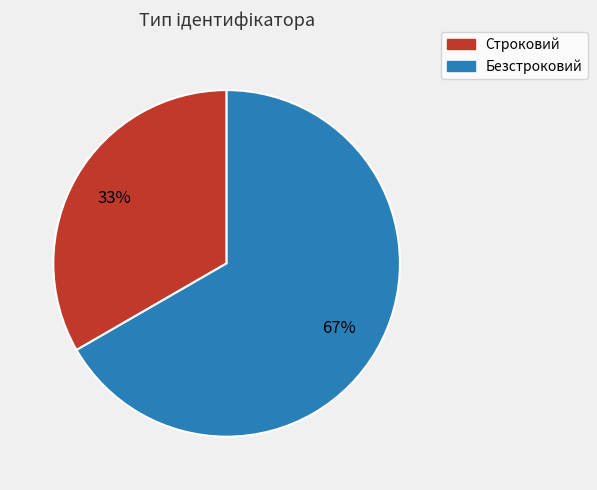

What is the ratio of the value at Безстроковий to the value at Строковий?

2.0